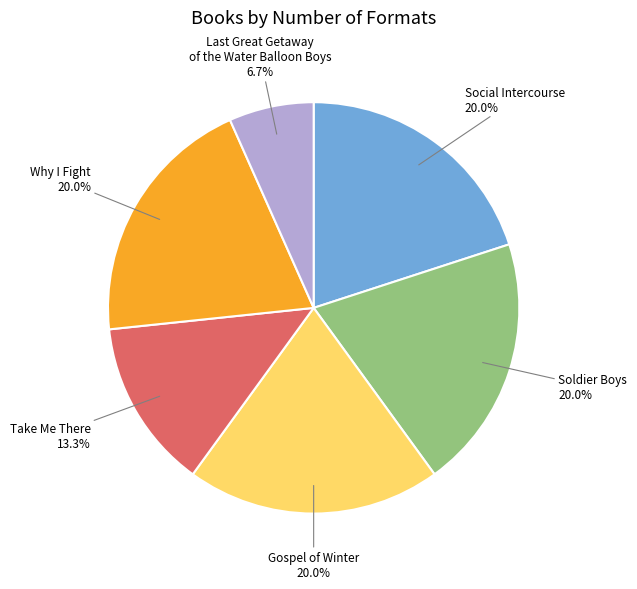

Does any single category account for the majority?

No